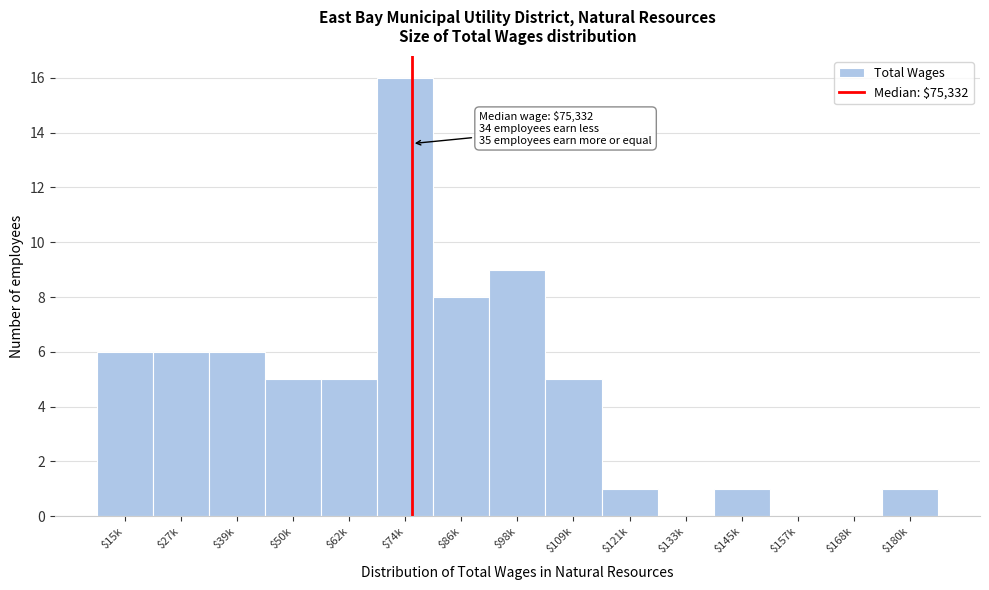

What is the sum of all values?

69